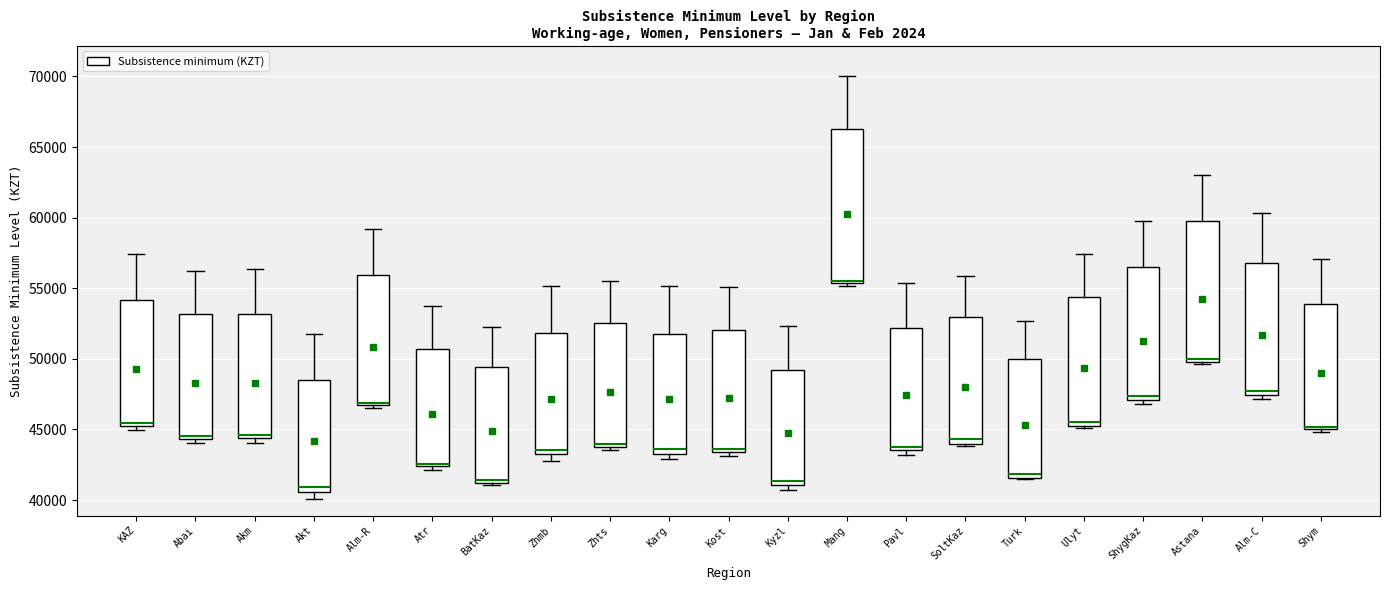

Comparing the boxes themselves (not the whiskers), which one is the tallest?

Mang